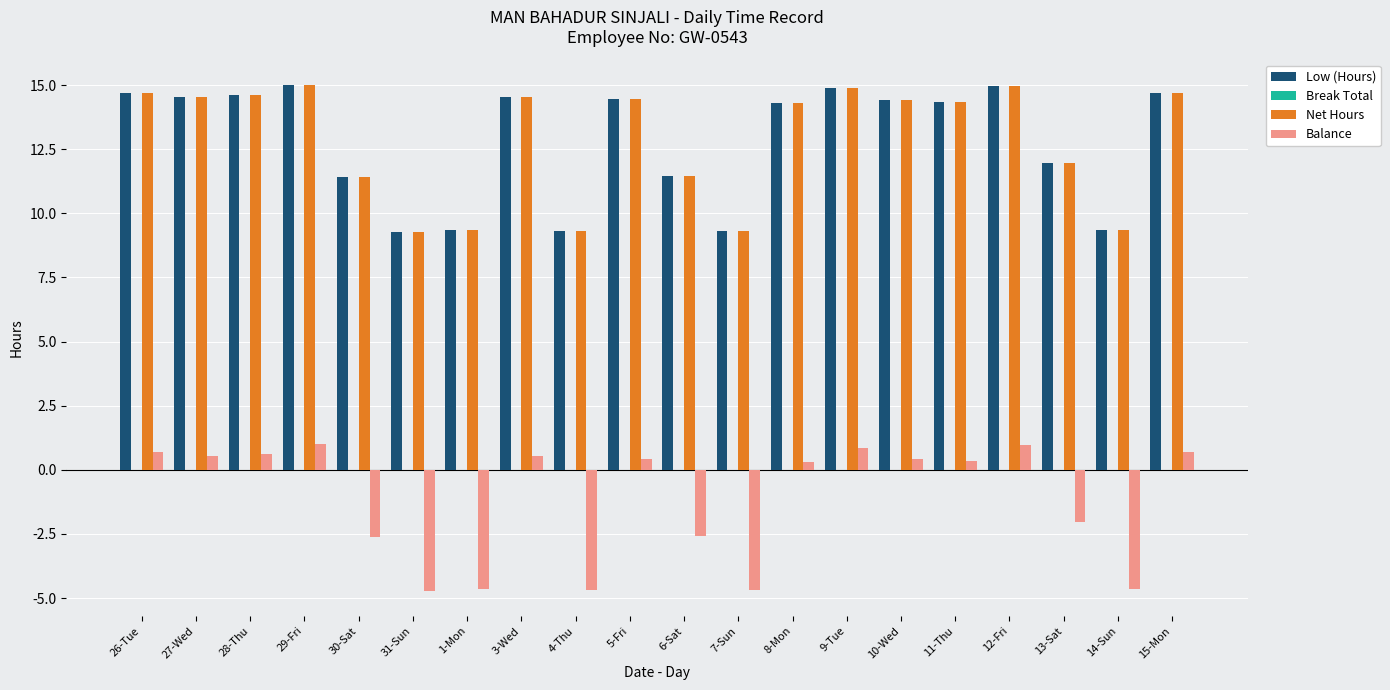

What is the minimum value for Net Hours?

9.3